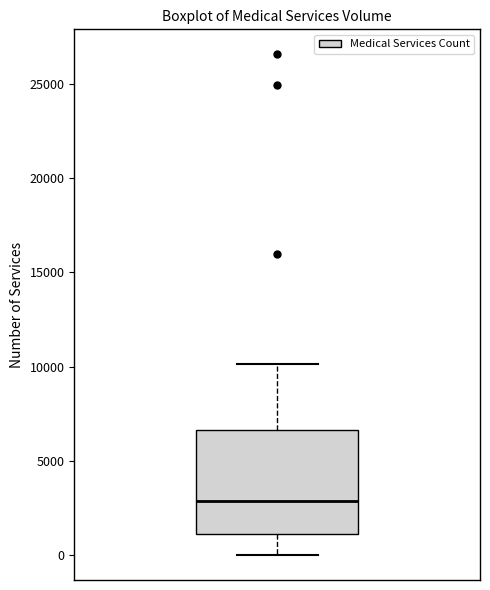

Read this box plot against the y-axis: the position of the median line, the range covered by the box, and the ends of both whiskers. The values are not printed on the chart, so give them approximately, as read against the axis.

median 3000, box 1000 to 6500, whiskers 0 to 10000